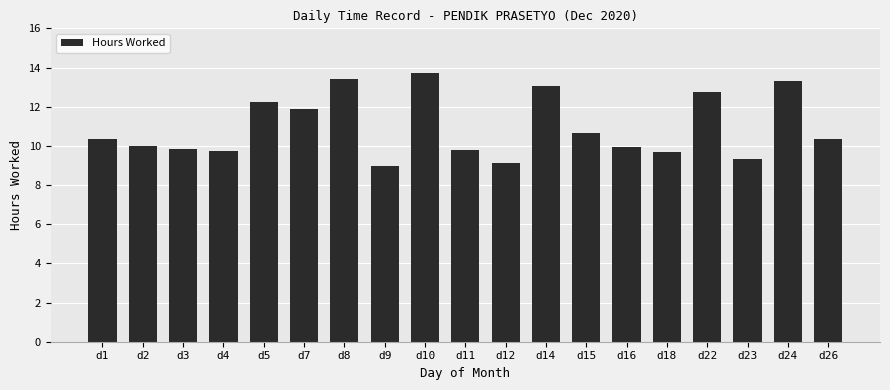

Which label corresponds to the smallest value in the chart?

d9